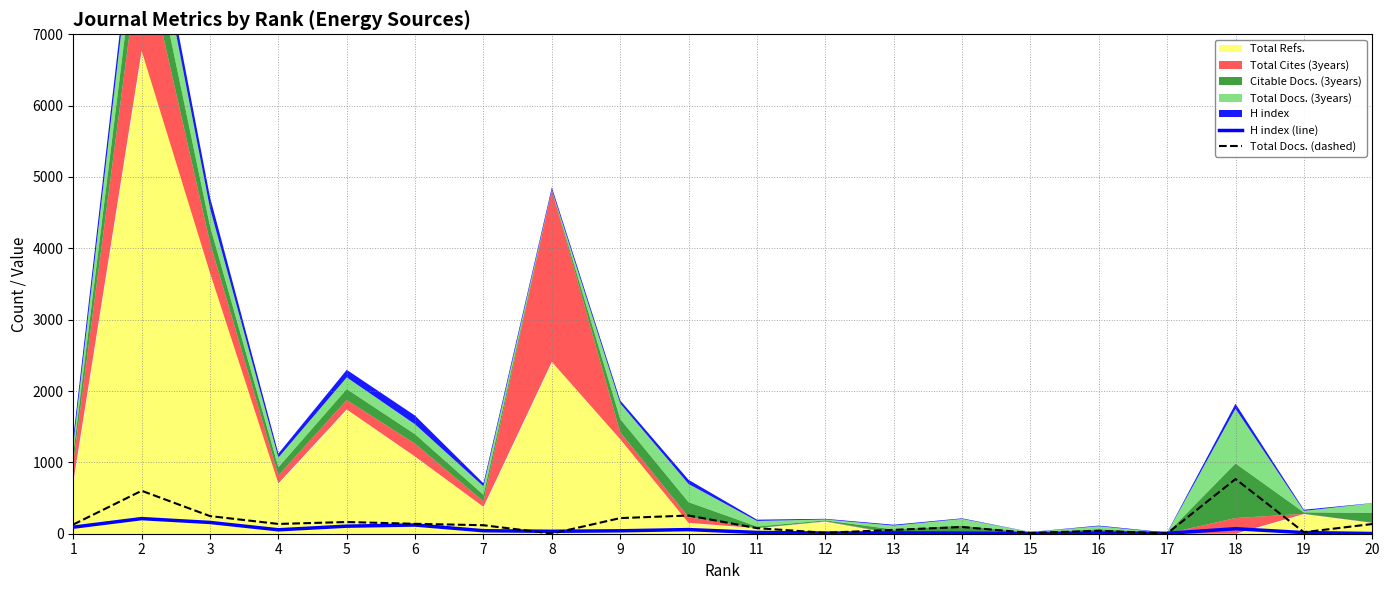

What is the value of the H index (line) point at the 11th from the left?

18